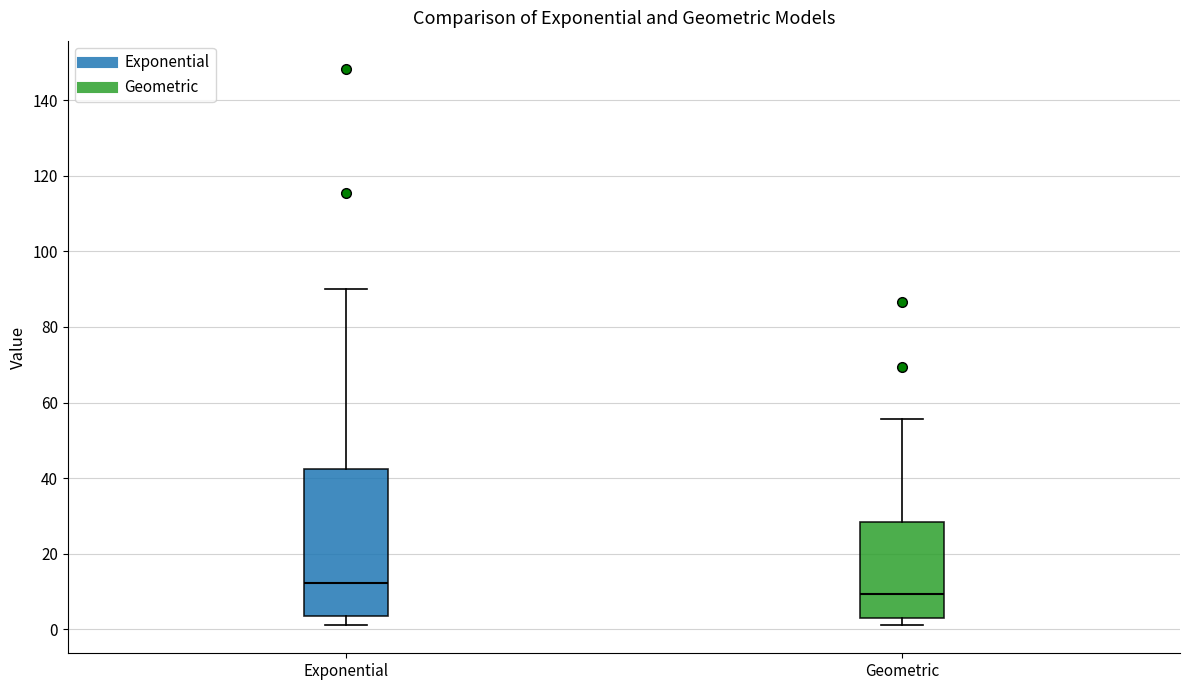

Reading left to right, read every box against the y-axis: the position of its median line, the range the box covers, and the ends of its whiskers. The values are not printed on the chart, so give them approximately, as read against the axis.

Exponential: median 12, box 4 to 42, whiskers 2 to 90
Geometric: median 10, box 4 to 28, whiskers 2 to 56